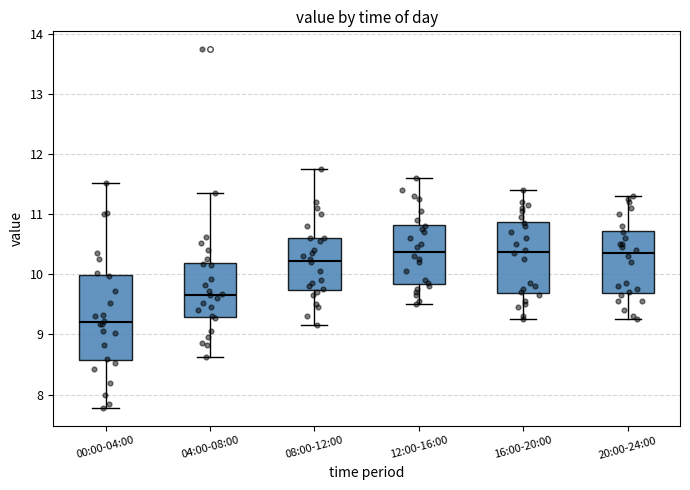

Reading left to right, read every box against the y-axis: the position of its median line, the range the box covers, and the ends of its whiskers. The values are not printed on the chart, so give them approximately, as read against the axis.

00:00-04:00: median 9.2, box 8.6 to 10.0, whiskers 7.8 to 11.5
04:00-08:00: median 9.7, box 9.3 to 10.2, whiskers 8.6 to 11.4
08:00-12:00: median 10.2, box 9.7 to 10.6, whiskers 9.2 to 11.8
12:00-16:00: median 10.4, box 9.8 to 10.8, whiskers 9.5 to 11.6
16:00-20:00: median 10.4, box 9.7 to 10.9, whiskers 9.3 to 11.4
20:00-24:00: median 10.4, box 9.7 to 10.7, whiskers 9.3 to 11.3